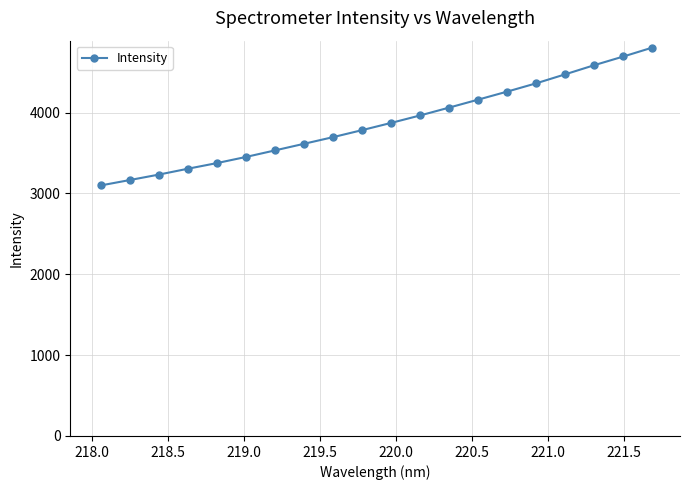

What is the minimum value shown in the chart?

3098.0